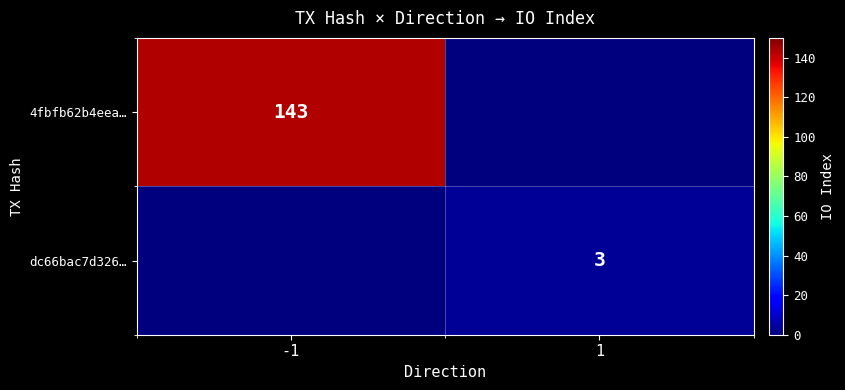

The value of 4fbfb62b4eea… at -1 is 143. True or false?

True